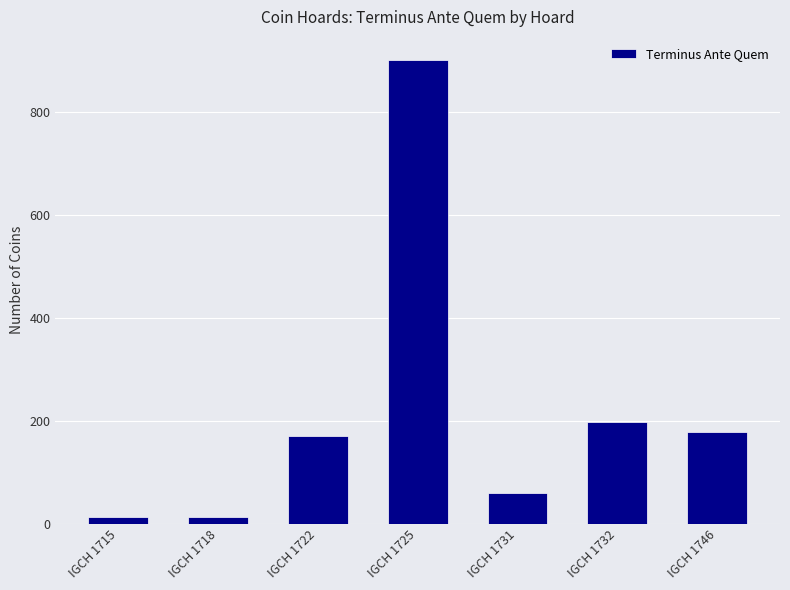

Is it true that the value at IGCH 1722 is 169?

True